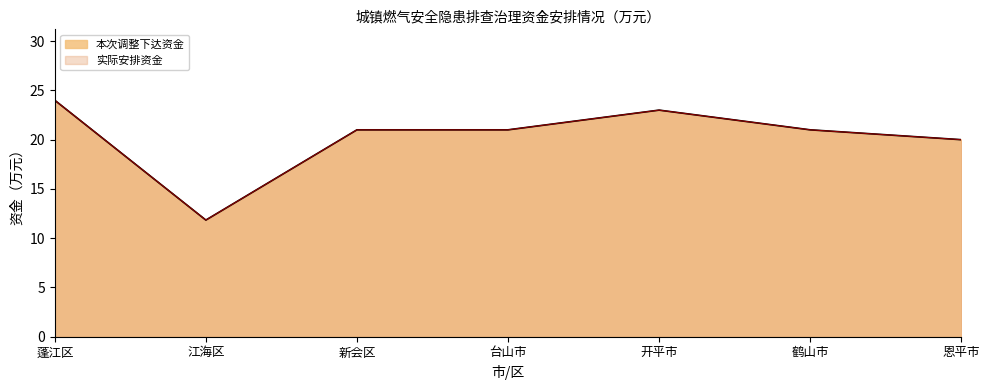

Which category has the highest value in the 本次调整下达资金 series?

蓬江区